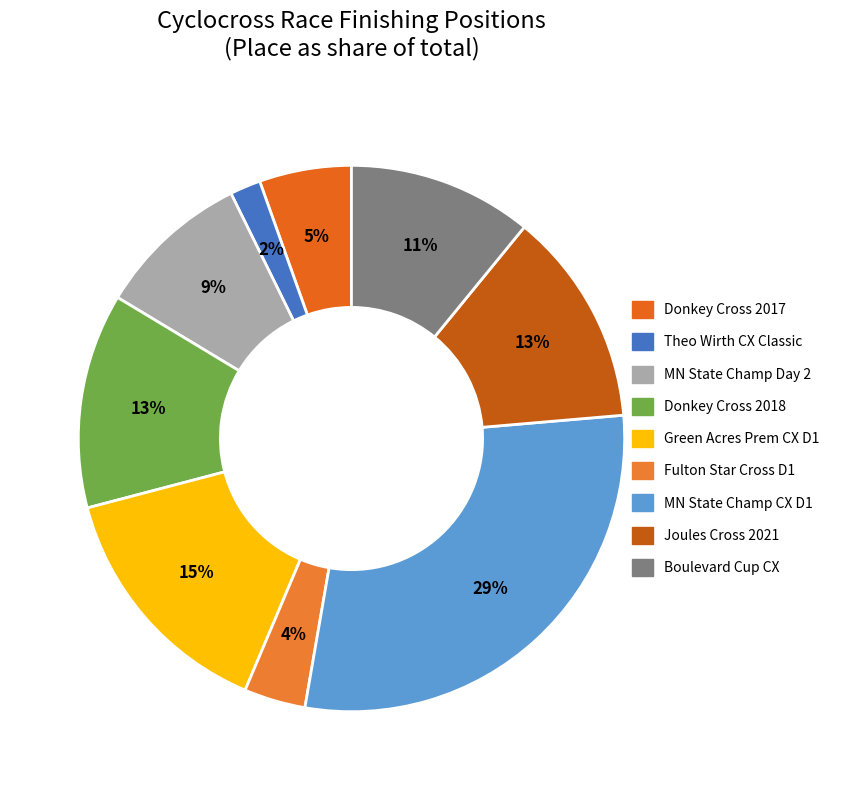

How many slices are in this pie chart?

9